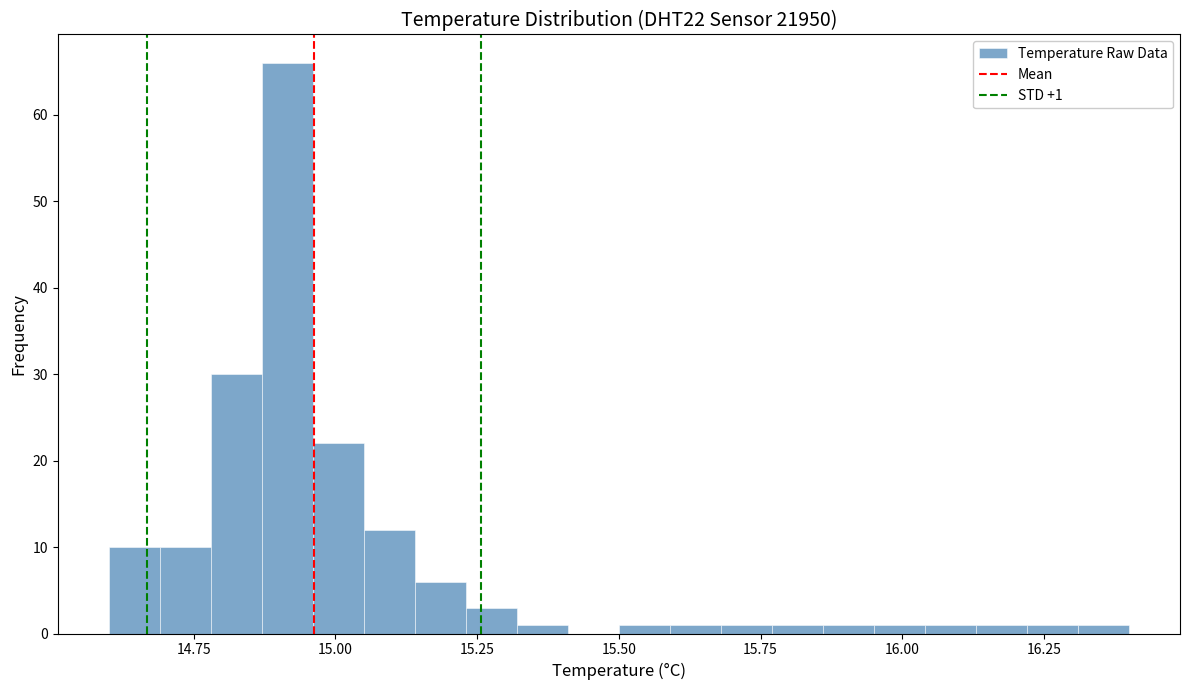

Around what value on the x-axis is the tallest bar? Give the approximate position of its centre, as read against the axis.

14.90